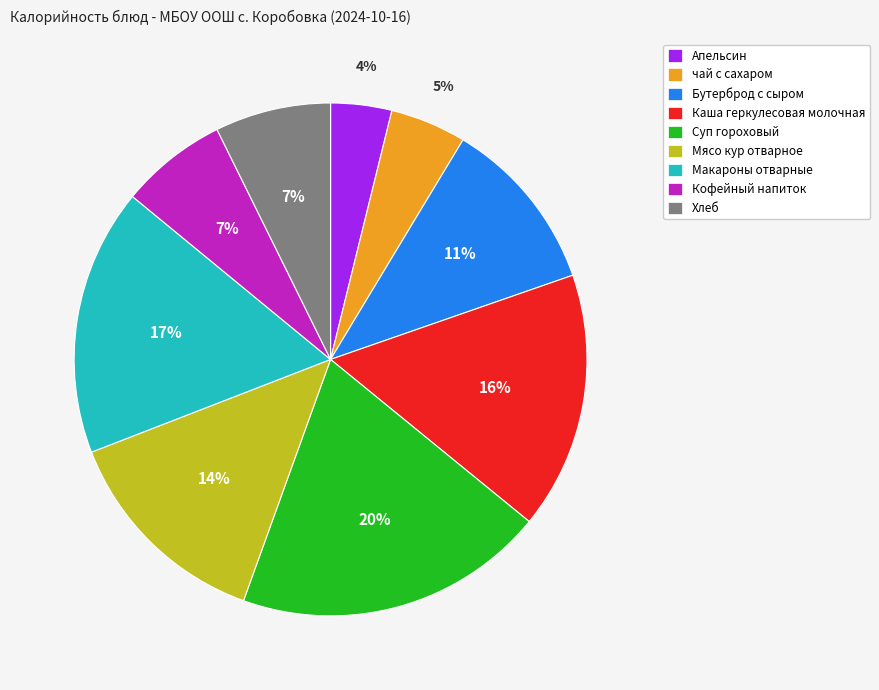

Is it true that Бутерброд с сыром is 11% of the pie?

True